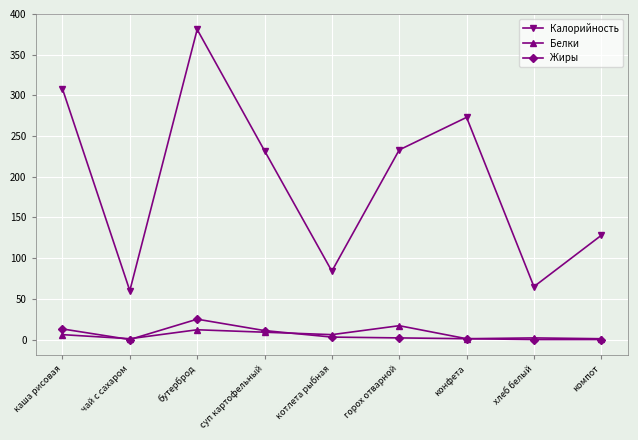

What is the value of the Калорийность point at the 1st from the left?

308